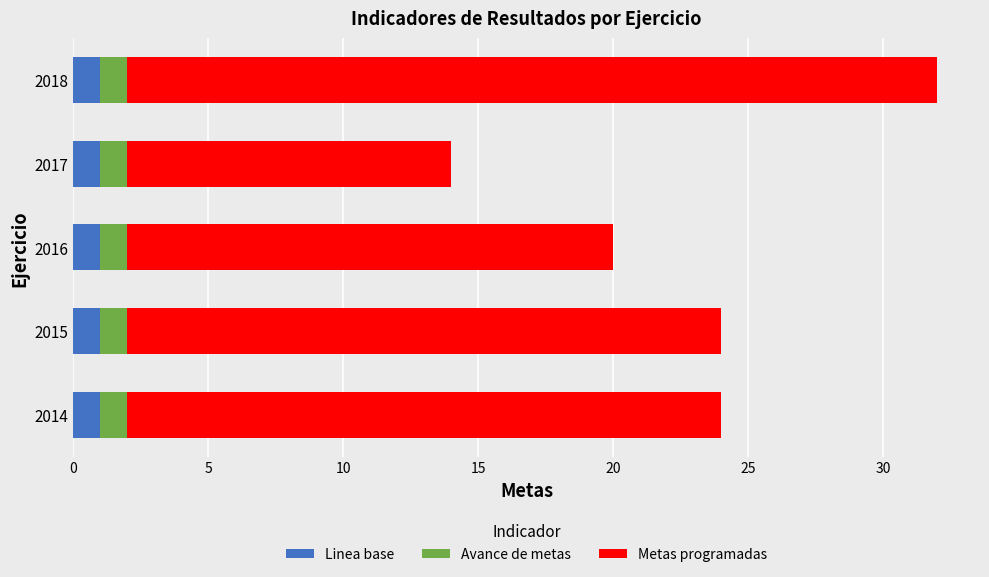

What is the total value across all series at 2017?

14